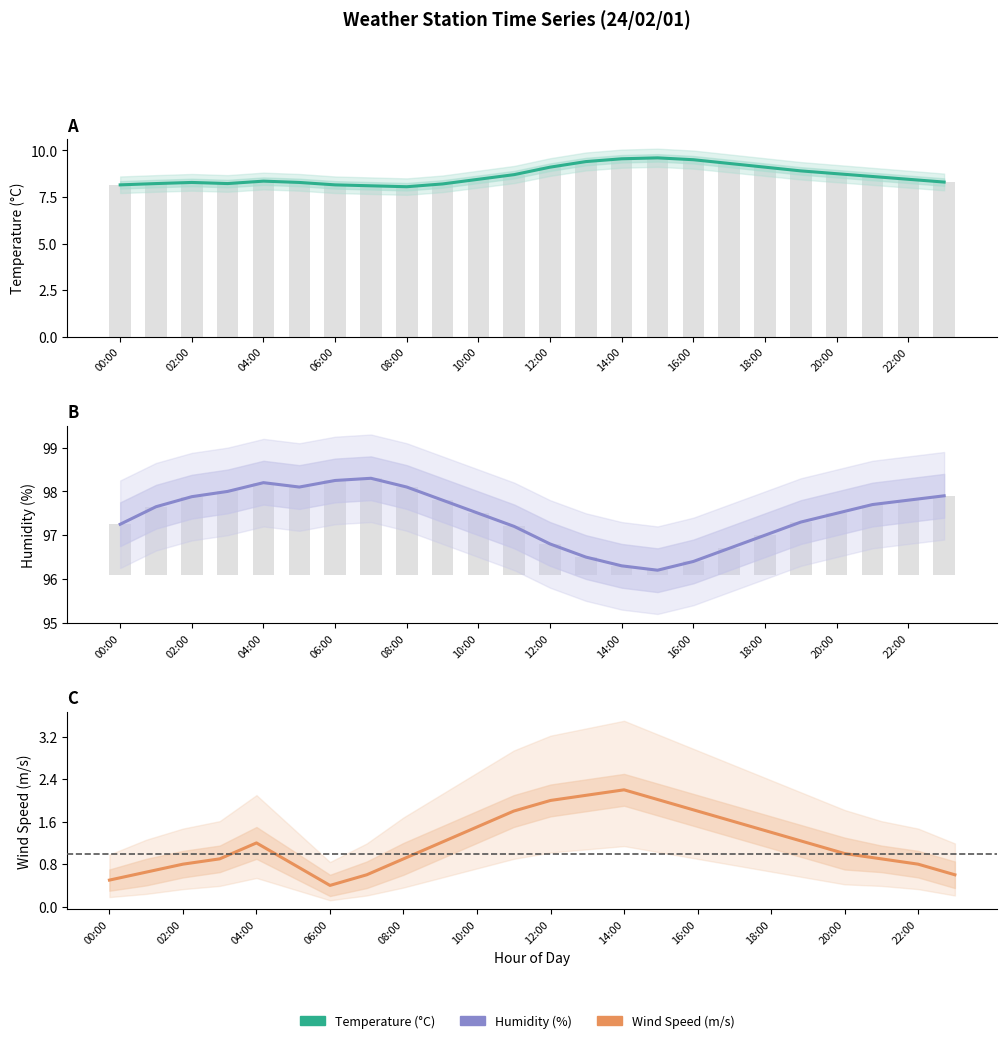

At how many categories does at least one series exceed 86?

24